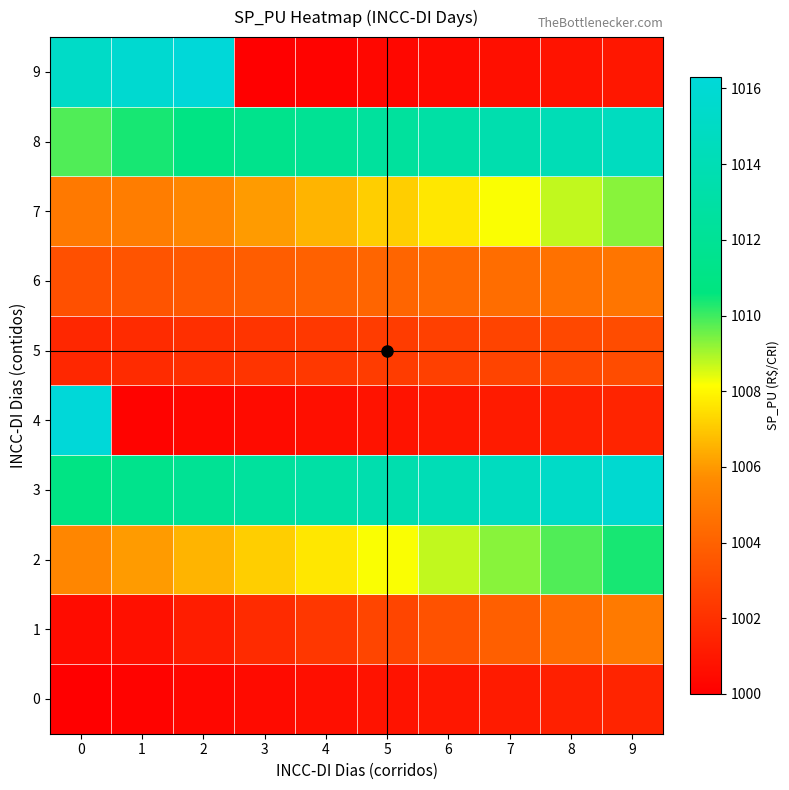

What is the minimum value shown in the chart?

1000.0